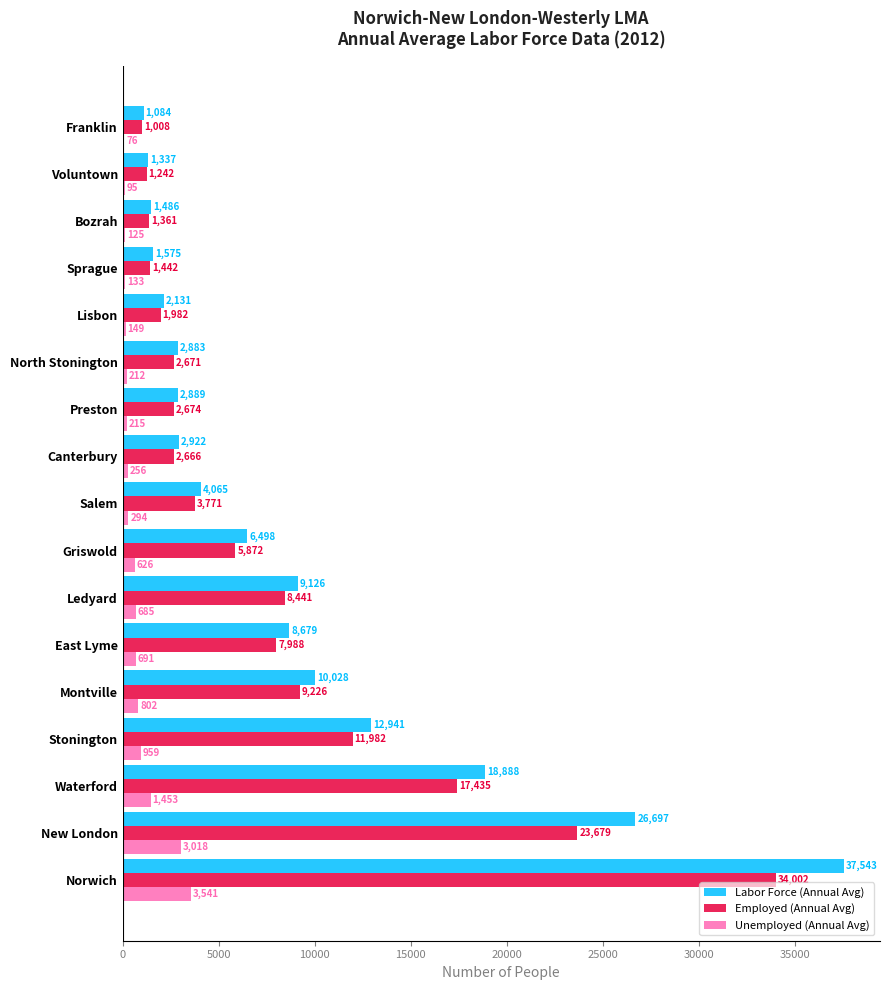

Which series has the largest total across all categories?

Labor Force (Annual Avg)